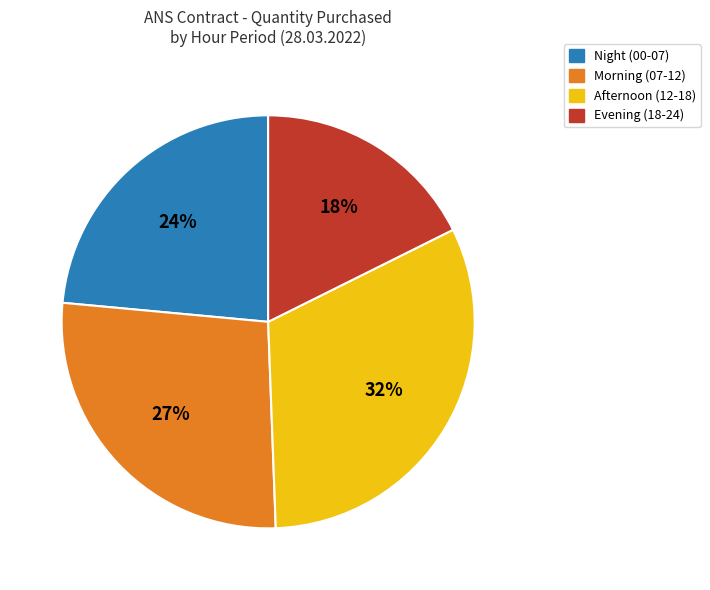

Is there any slice that represents more than half of the pie?

No